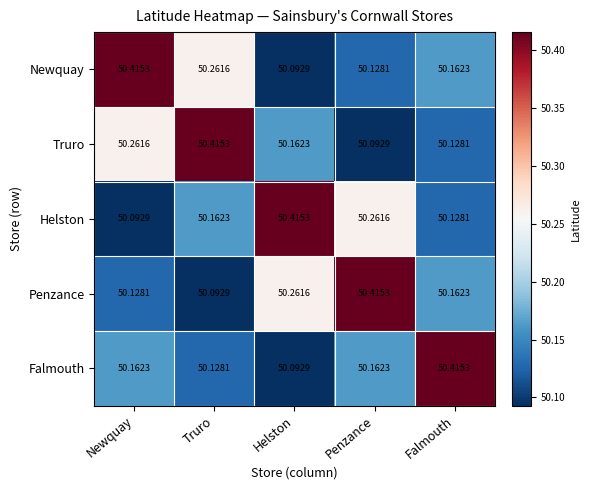

At which label does Falmouth reach its minimum?

Helston